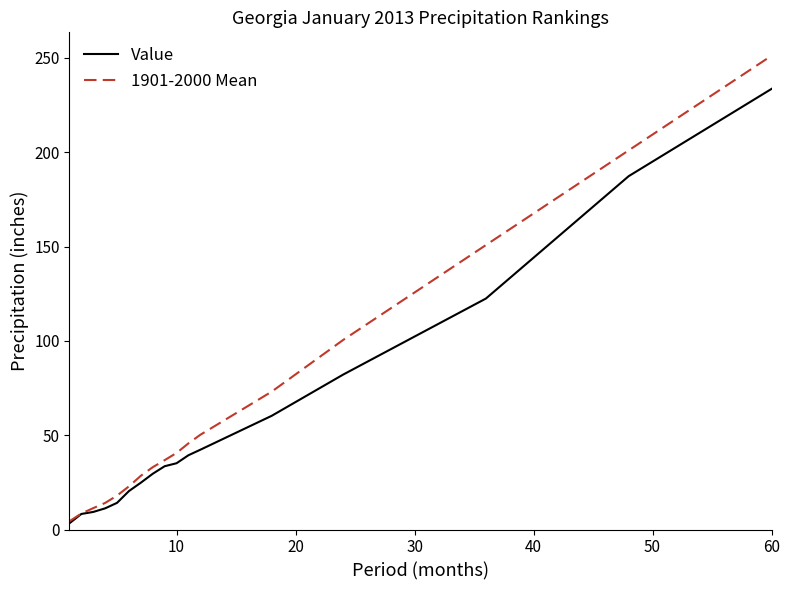

What is the highest value of the 1901-2000 Mean series?

251.2